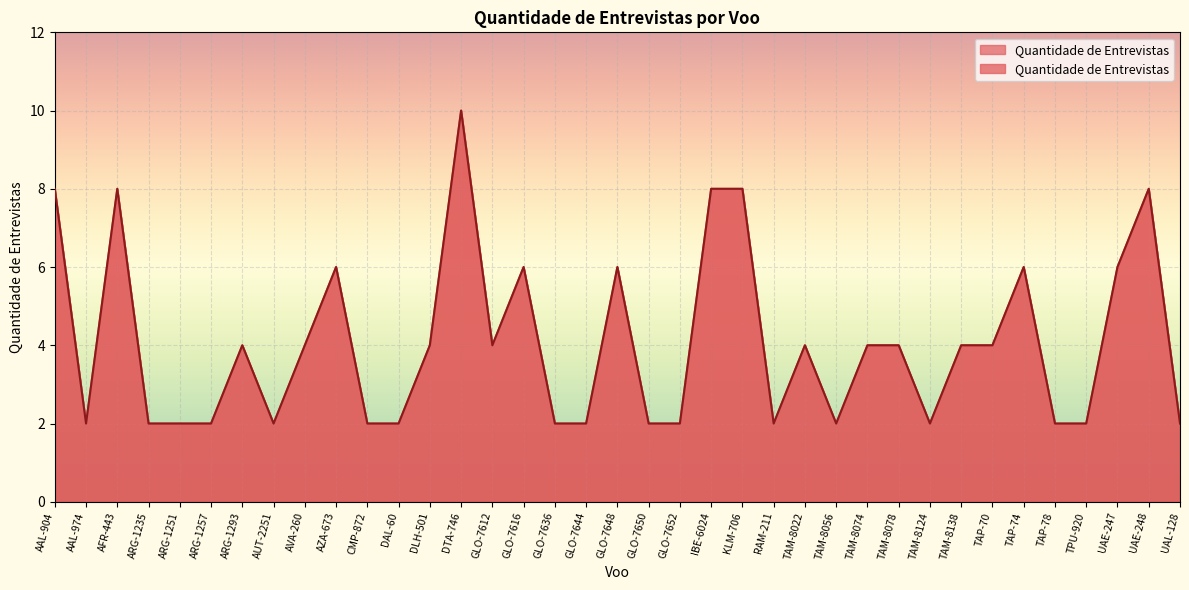

Between RAM-211 and AAL-974, which is larger?

RAM-211